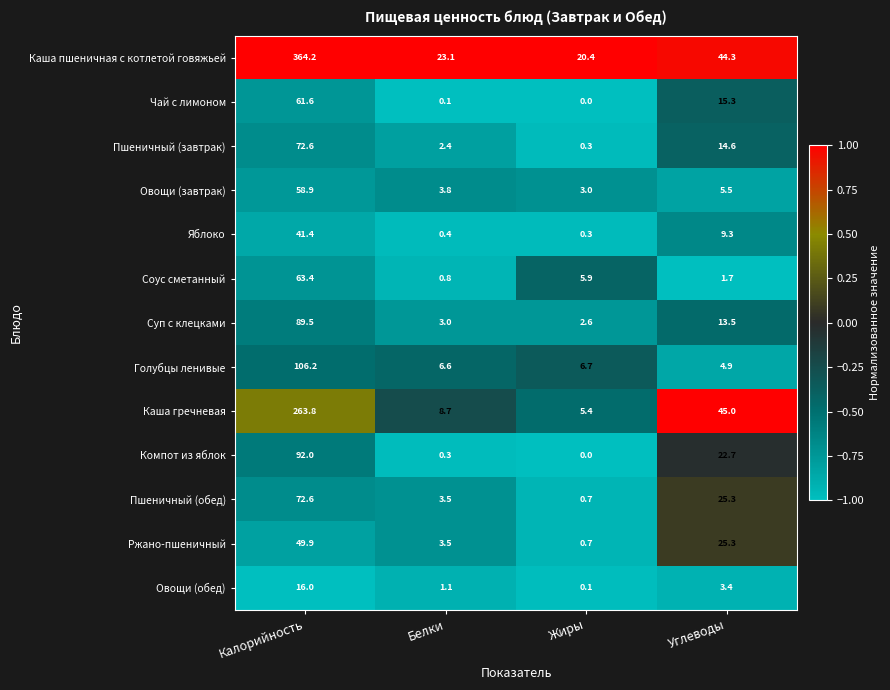

What is the spread (max minus min) of values at Белки?

23.0